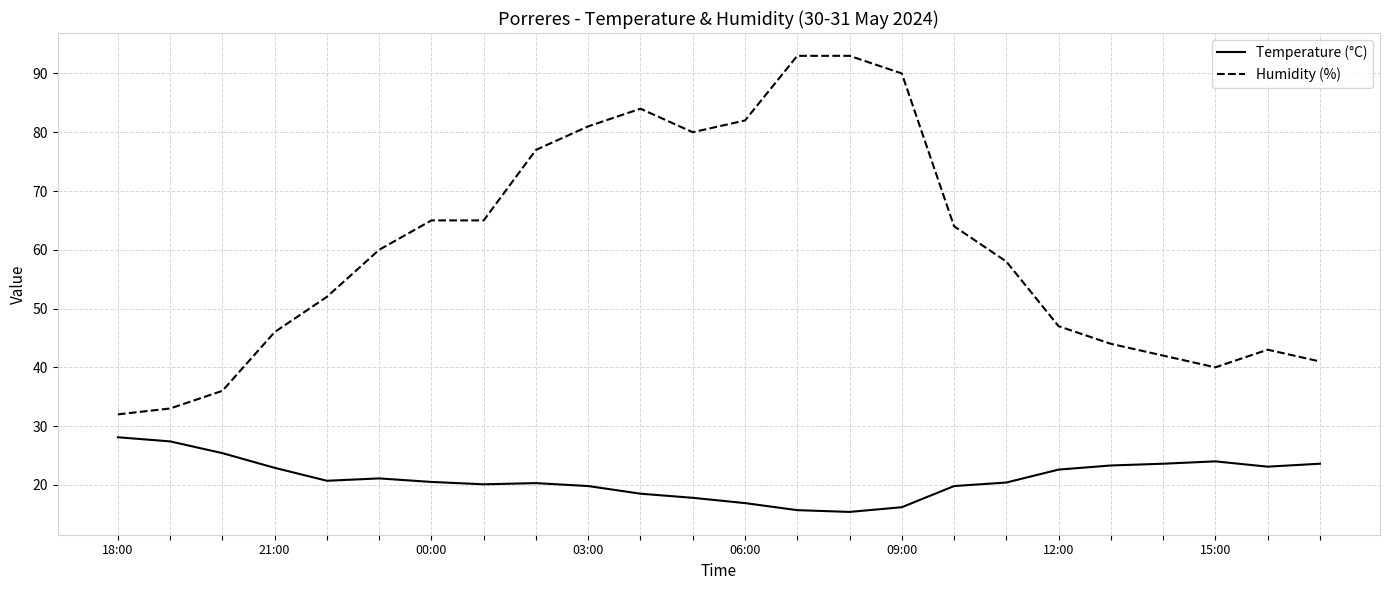

What is the lowest value of the Temperature (°C) series?

15.4